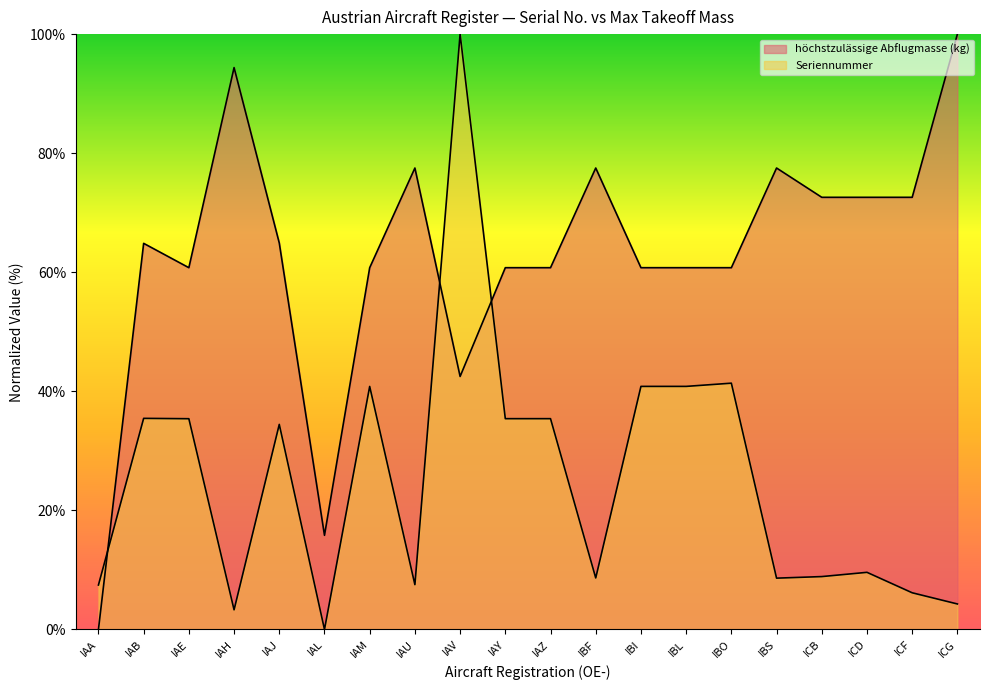

After their last crossing, which series has the higher values: höchstzulässige Abflugmasse (kg) or Seriennummer?

höchstzulässige Abflugmasse (kg)